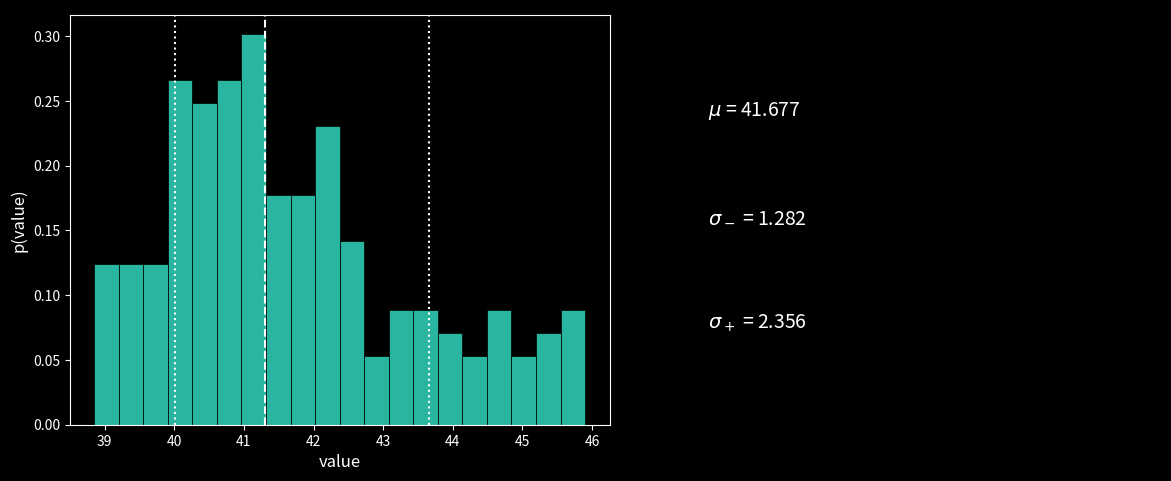

Read against the x-axis, roughly where is the centre of the tallest bar?

41.1